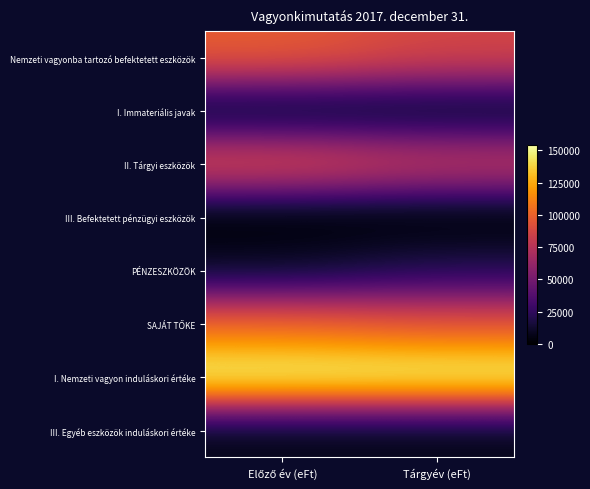

What is the total value across all series at Előző év (eFt)?

469686